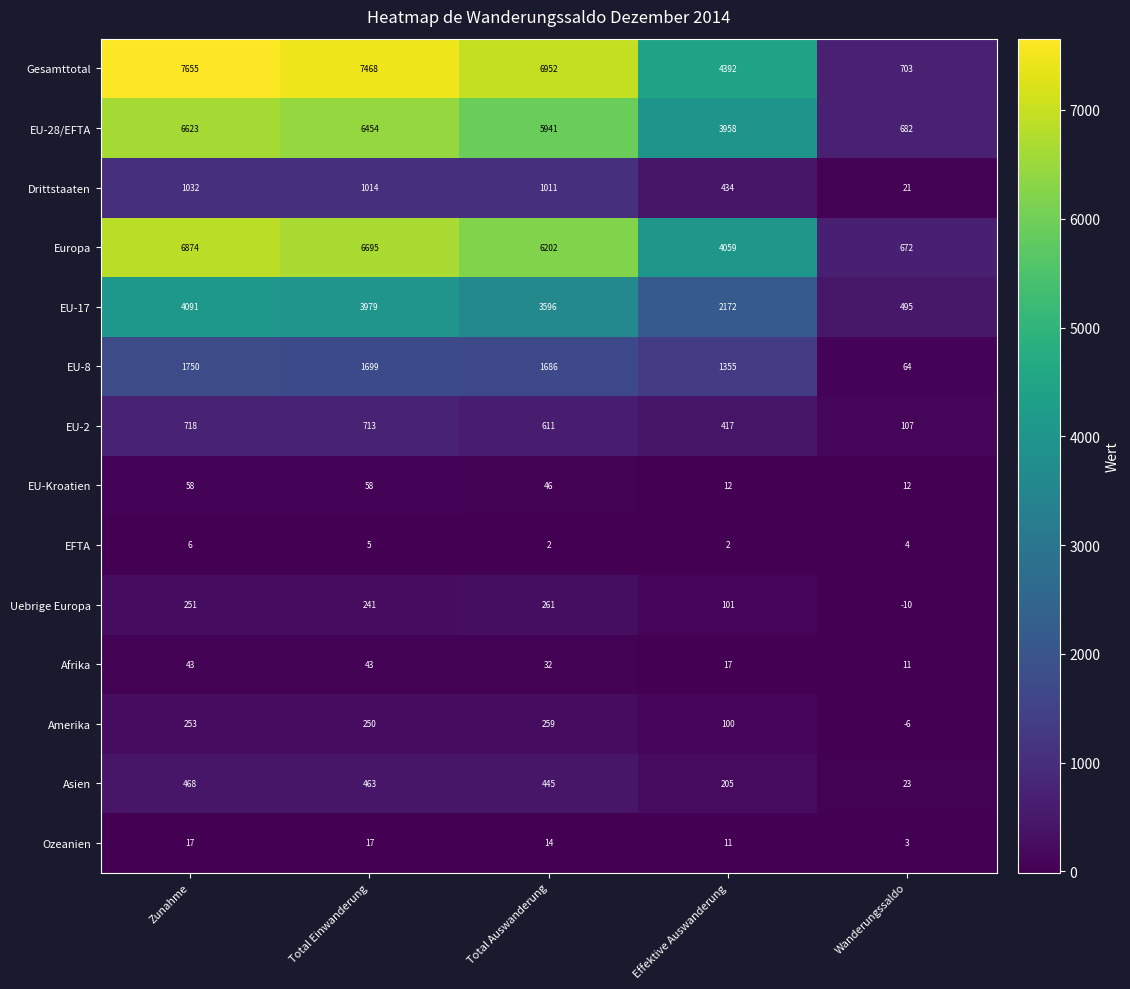

How many distinct data groups are displayed?

14